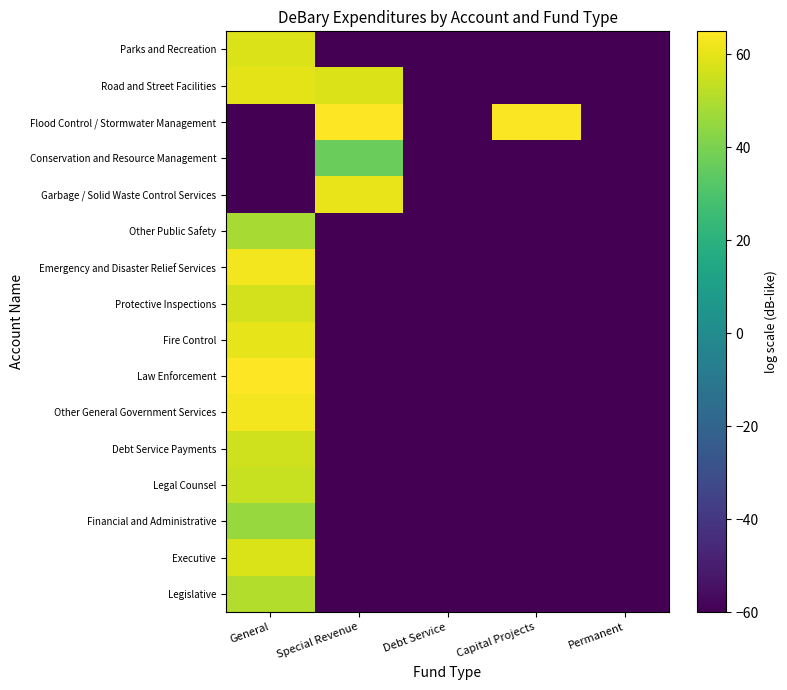

What is the sum of the Other General Government Services values at Debt Service and Special Revenue?

-120.0